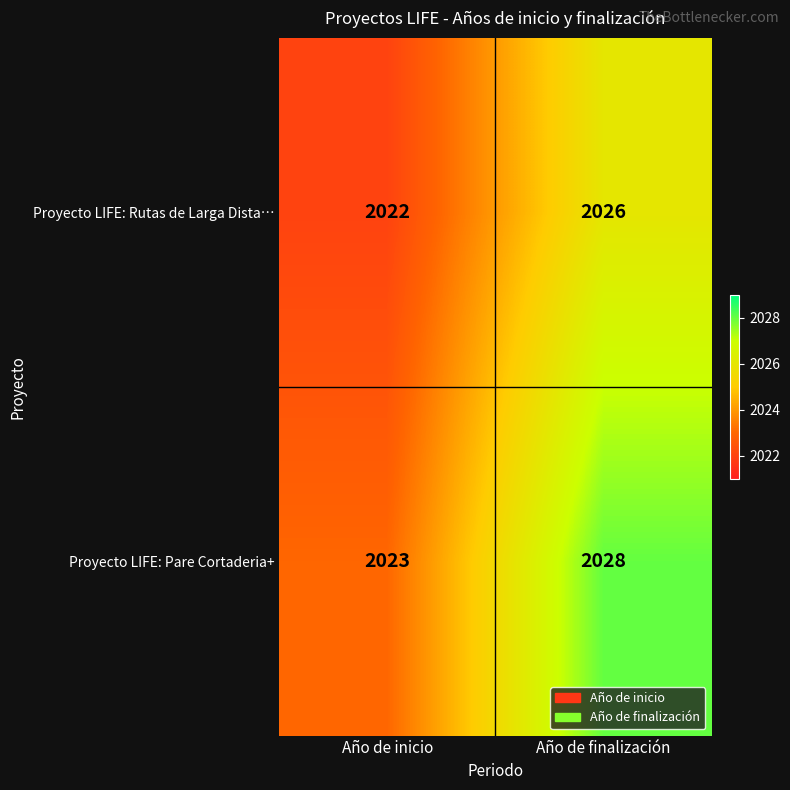

The Proyecto LIFE: Rutas de Larga Dista… series shows 2026 at Año de finalización. True or false?

True